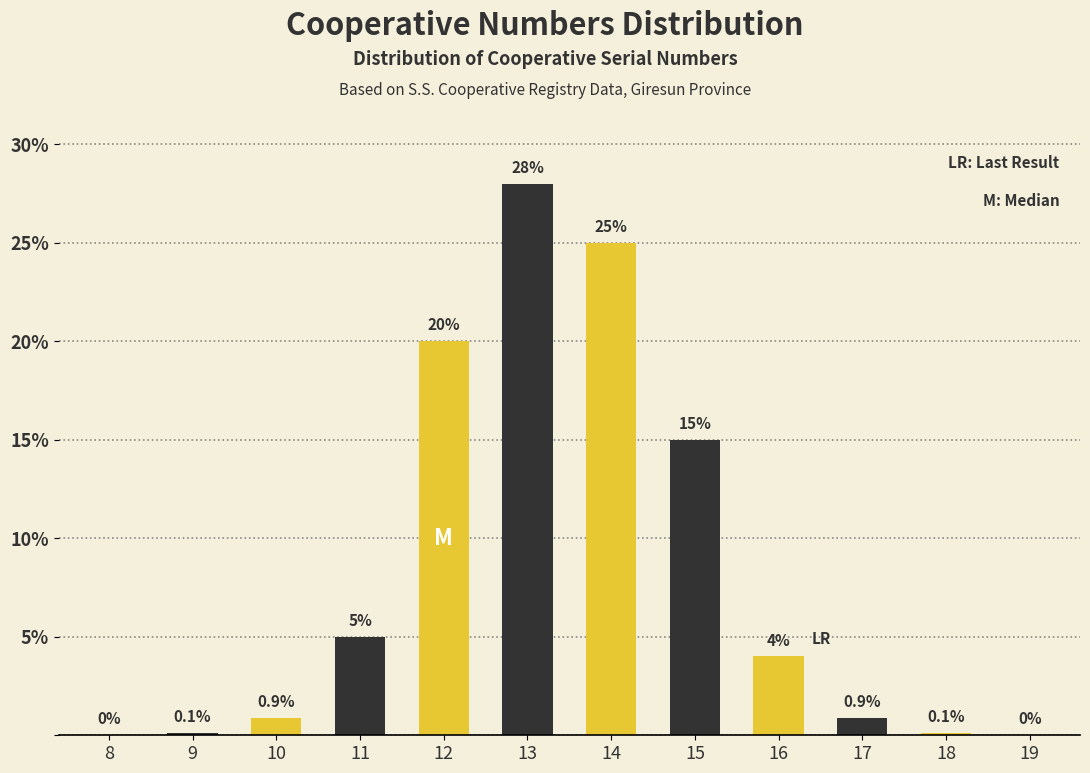

Reading left to right, extract all data points from this chart.

8=0.0	9=0.1	10=0.9	11=5.0	12=20.0	13=28.0	14=25.0	15=15.0	16=4.0	17=0.9	18=0.1	19=0.0